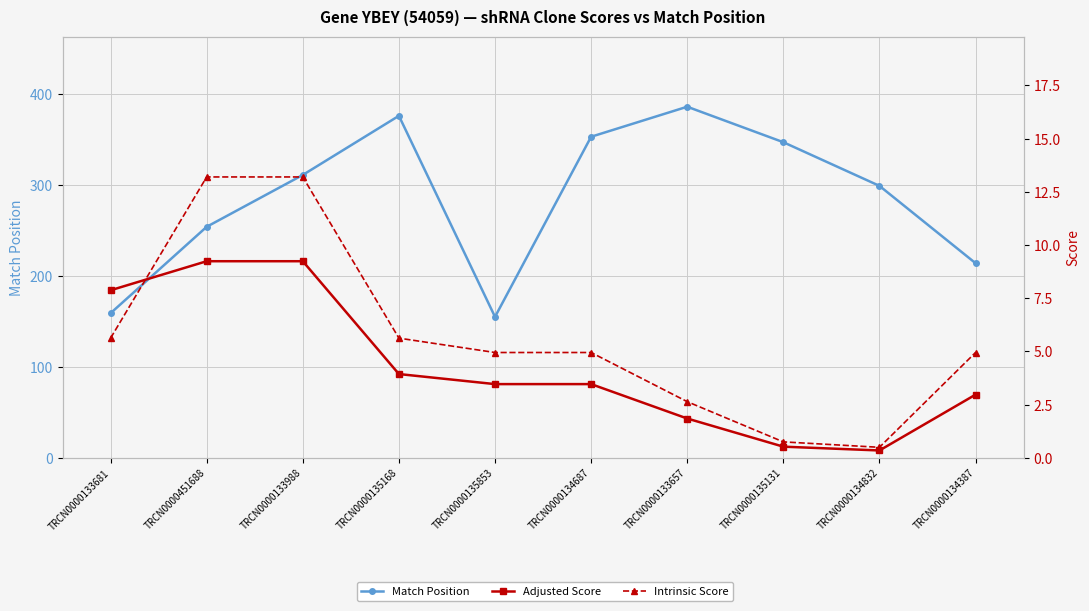

Reading left to right, extract all data points from this chart.

Match Position: 159.0	254.0	311.0	376.0	155.0	353.0	386.0	347.0	299.0	214.0
Adjusted Score: 7.9	9.2	9.2	3.9	3.5	3.5	1.8	0.5	0.3	3.0
Intrinsic Score: 5.6	13.2	13.2	5.6	5.0	5.0	2.6	0.8	0.5	5.0